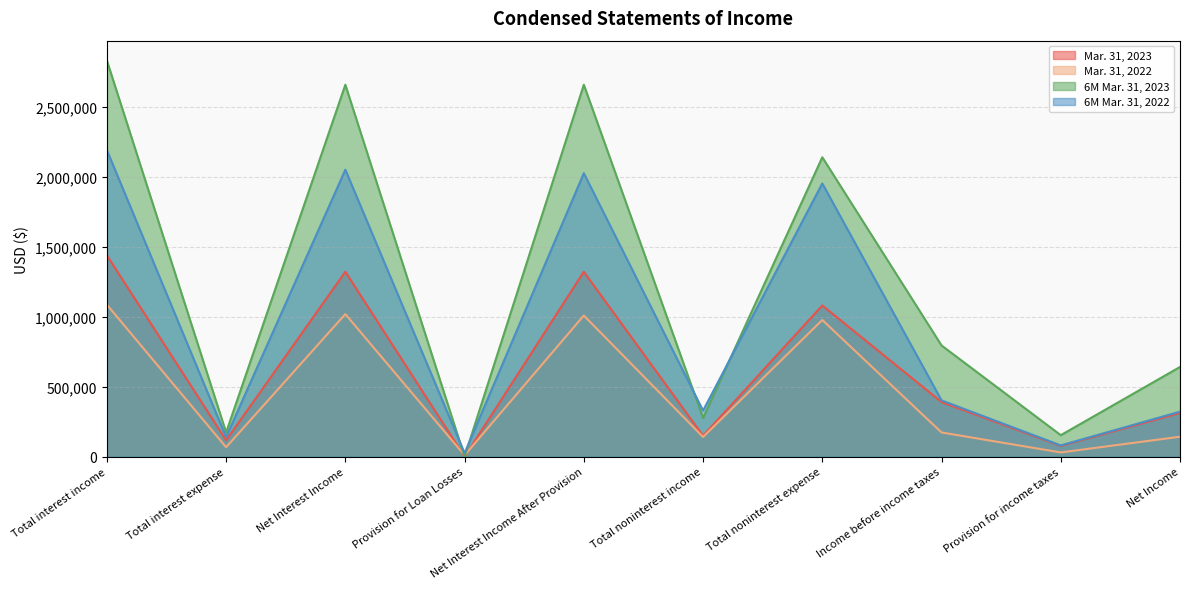

What is the sum of all 6M Mar. 31, 2022 values?

9529647